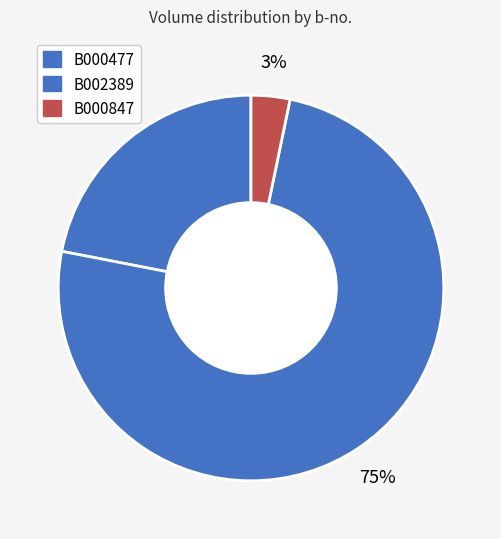

How many slices are in this pie chart?

3